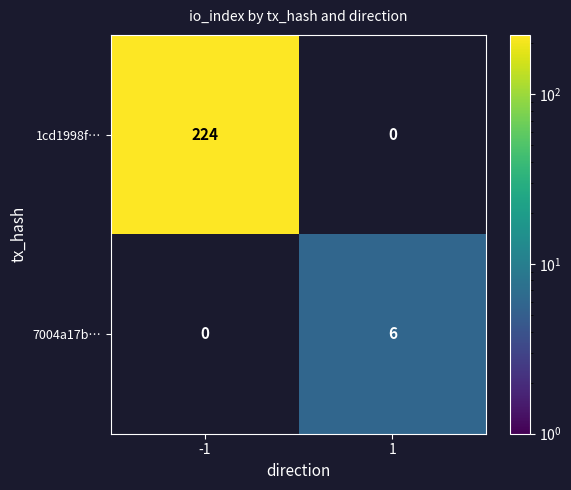

Is it true that 7004a17b… equals 6 at 1?

True